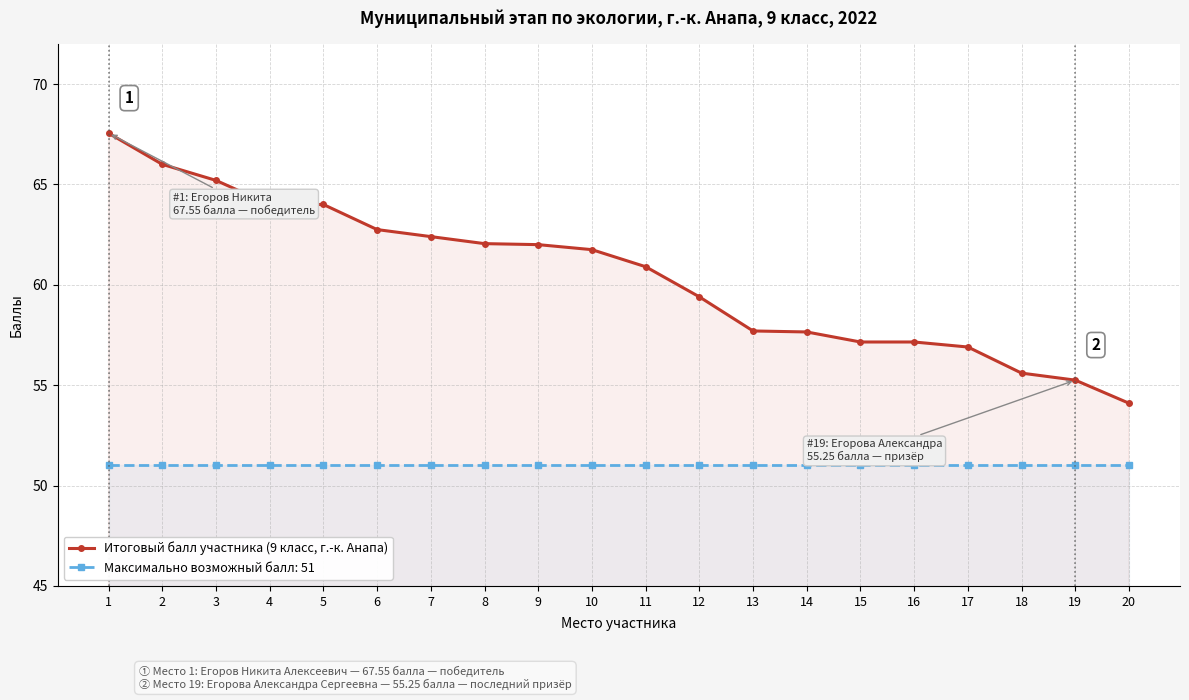

What is the value of the 1st point from the left?

67.5